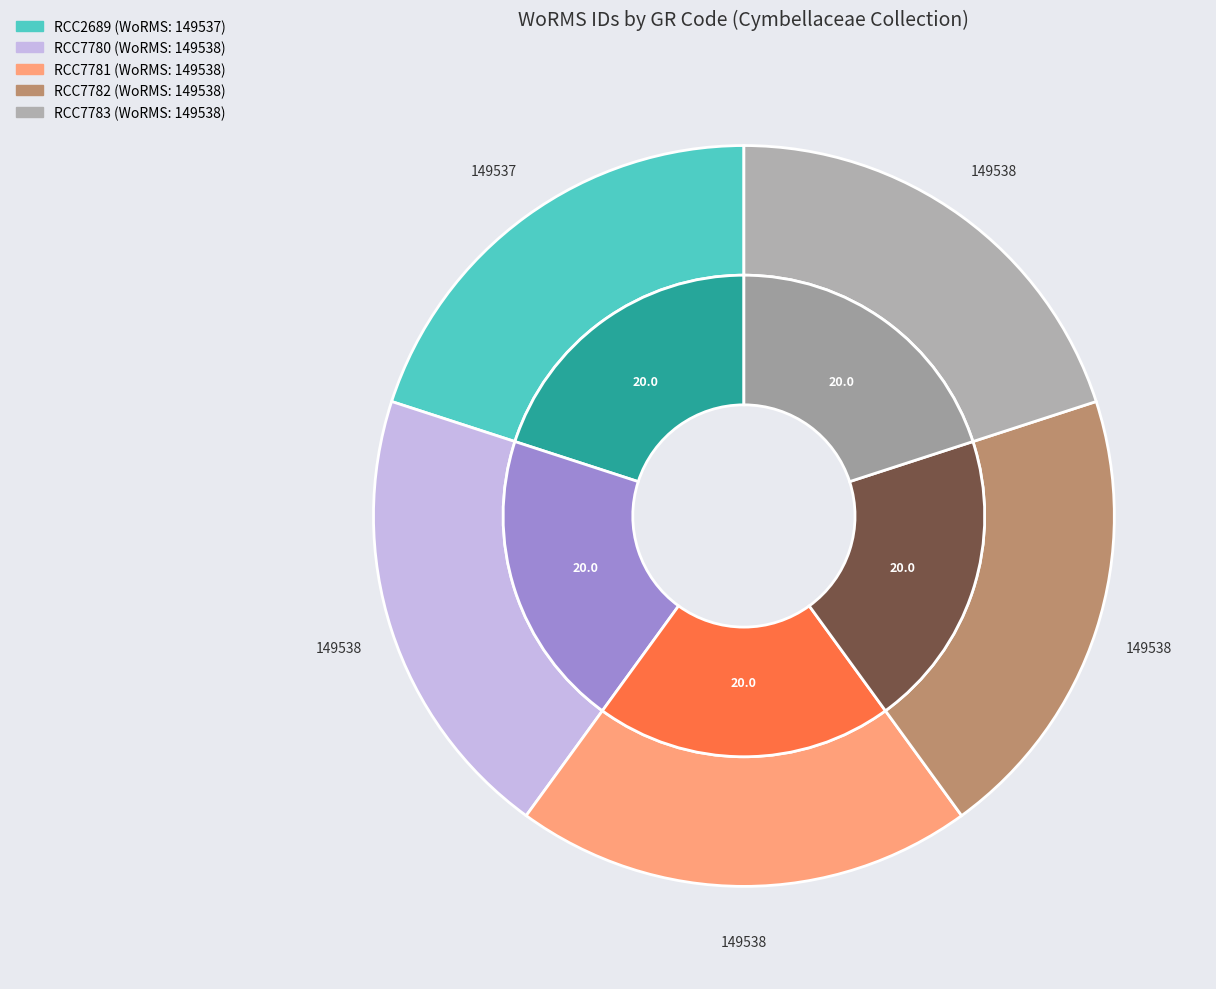

How much of the chart is everything except RCC7781?

80.0%